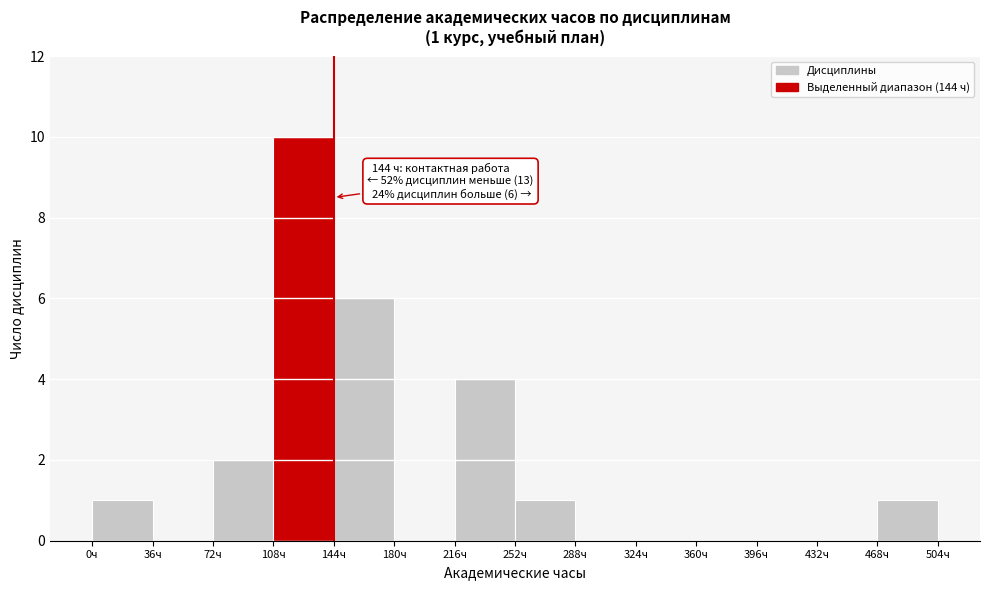

Which range on the x-axis has the tallest bar?

108 to 144